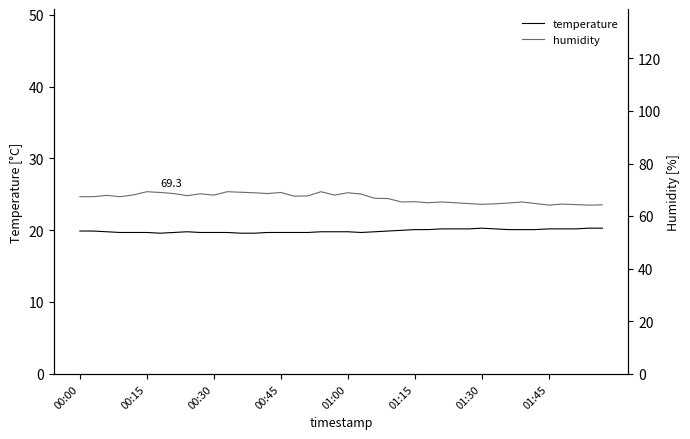

What is the difference between the maximum and minimum values in the temperature series?

0.7